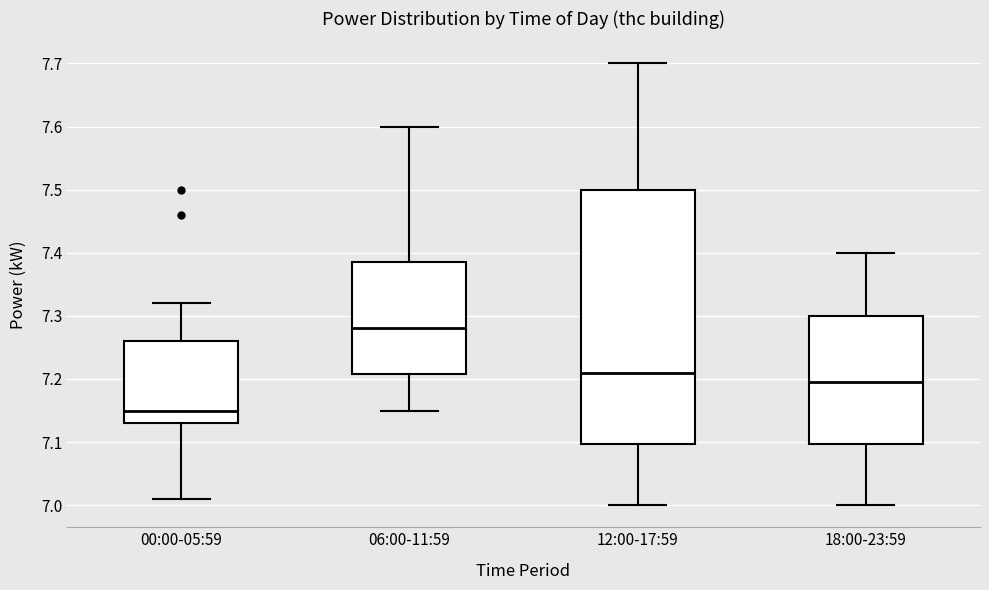

Reading left to right, transcribe this box plot: for each box, give where its median line is, the range the box spans, and where its two whiskers end, as read against the y-axis. The values are not printed on the chart, so give them approximately, as read against the axis.

00:00-05:59: median 7.15, box 7.13 to 7.26, whiskers 7.01 to 7.32
06:00-11:59: median 7.28, box 7.21 to 7.39, whiskers 7.15 to 7.60
12:00-17:59: median 7.21, box 7.10 to 7.50, whiskers 7.00 to 7.70
18:00-23:59: median 7.20, box 7.10 to 7.30, whiskers 7.00 to 7.40